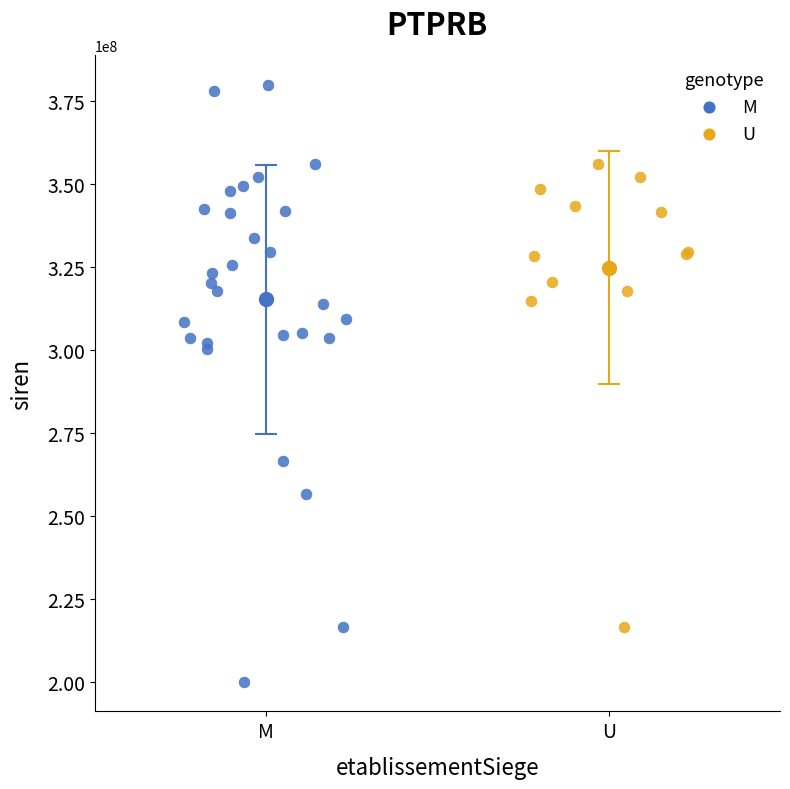

Which series has the widest spread of Y values?

M